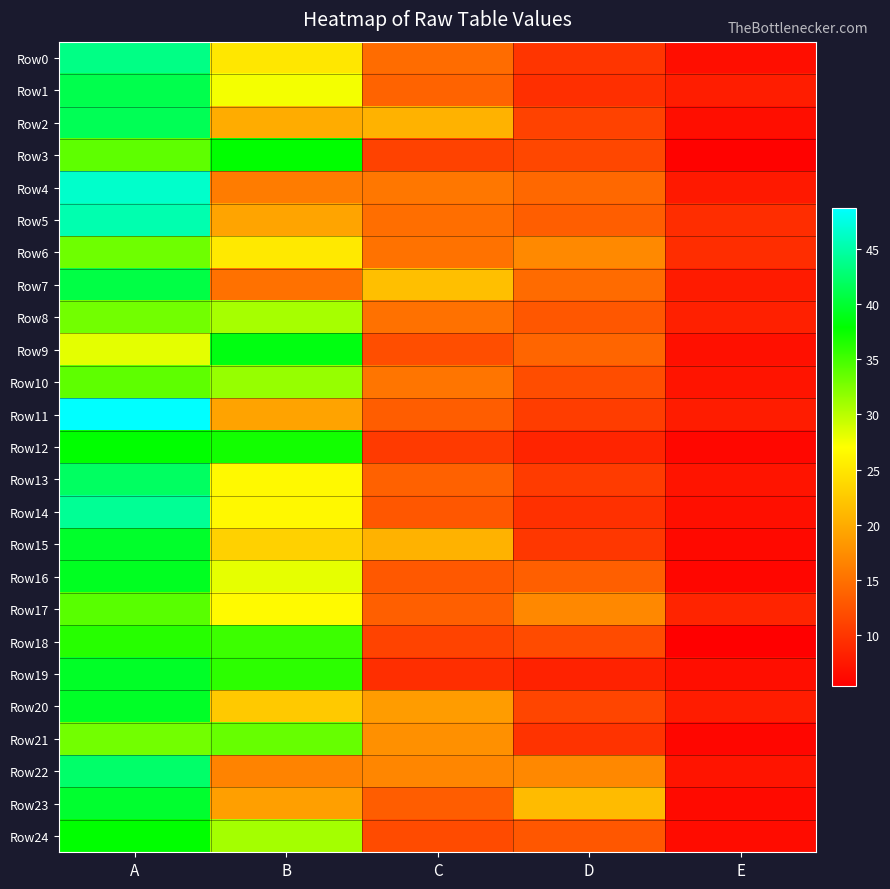

Reading left to right, list all the values displayed in this chart.

Row0: A=43.5	B=25.1	C=14.7	D=10.0	E=6.7
Row1: A=41.1	B=27.5	C=13.9	D=9.5	E=8.0
Row2: A=41.5	B=20.1	C=20.6	D=11.1	E=6.7
Row3: A=33.9	B=37.8	C=11.1	D=11.5	E=5.7
Row4: A=46.5	B=16.0	C=15.6	D=14.3	E=7.6
Row5: A=45.3	B=19.4	C=14.8	D=13.5	E=9.3
Row6: A=33.2	B=25.2	C=15.2	D=17.1	E=9.3
Row7: A=40.8	B=15.1	C=21.7	D=14.6	E=7.8
Row8: A=33.0	B=30.8	C=15.1	D=12.9	E=8.2
Row9: A=28.2	B=38.6	C=12.1	D=14.1	E=6.9
Row10: A=33.9	B=31.5	C=15.4	D=12.0	E=7.2
Row11: A=48.7	B=19.3	C=13.4	D=10.7	E=7.9
Row12: A=37.8	B=37.1	C=10.4	D=8.6	E=6.1
Row13: A=42.0	B=26.6	C=13.7	D=10.5	E=7.2
Row14: A=44.2	B=26.5	C=12.9	D=9.6	E=6.8
Row15: A=39.7	B=23.2	C=20.6	D=10.2	E=6.3
Row16: A=39.3	B=28.1	C=13.0	D=13.6	E=6.0
Row17: A=34.1	B=26.7	C=13.6	D=17.0	E=8.6
Row18: A=36.2	B=35.3	C=11.2	D=11.9	E=5.4
Row19: A=39.5	B=36.0	C=9.4	D=8.4	E=6.7
Row20: A=39.5	B=22.5	C=18.7	D=11.4	E=7.9
Row21: A=33.0	B=33.5	C=17.7	D=9.8	E=6.0
Row22: A=42.3	B=16.6	C=16.9	D=17.0	E=7.2
Row23: A=39.9	B=19.0	C=13.4	D=21.3	E=6.4
Row24: A=37.8	B=30.9	C=11.9	D=12.9	E=6.5